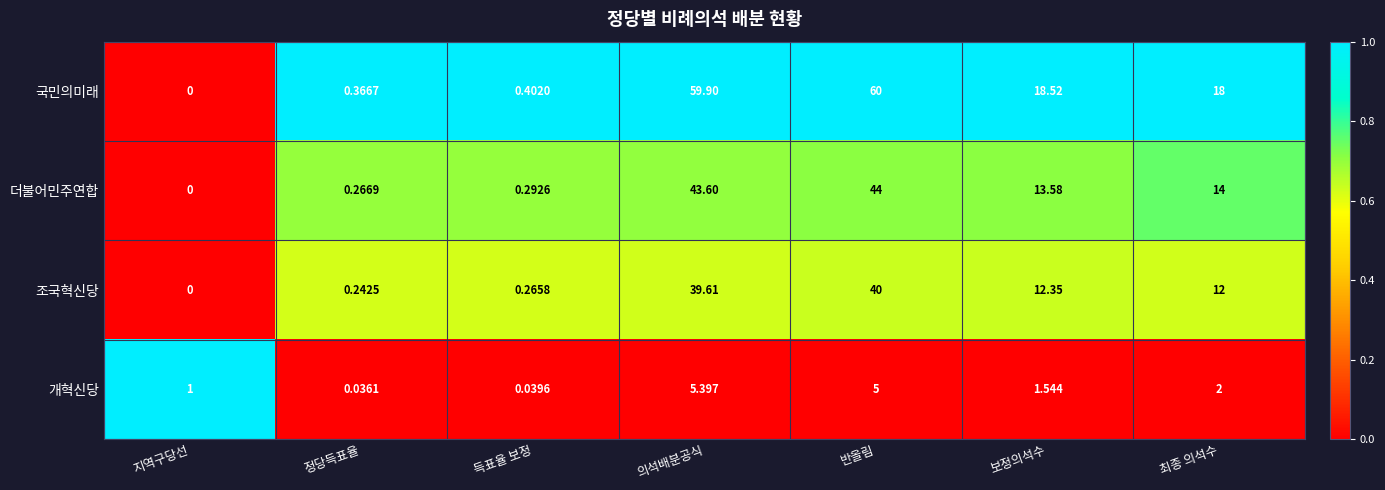

Count the number of data series in this chart.

4